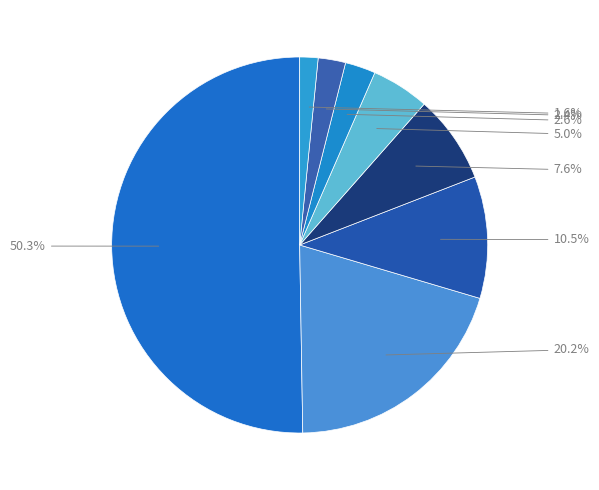

Which category has the biggest portion of the pie?

NN